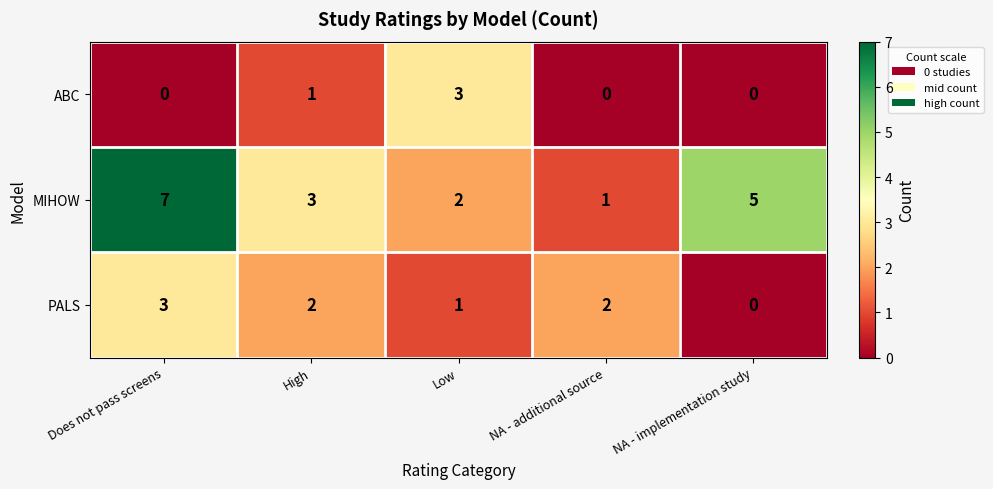

Which series has the widest spread of values?

MIHOW